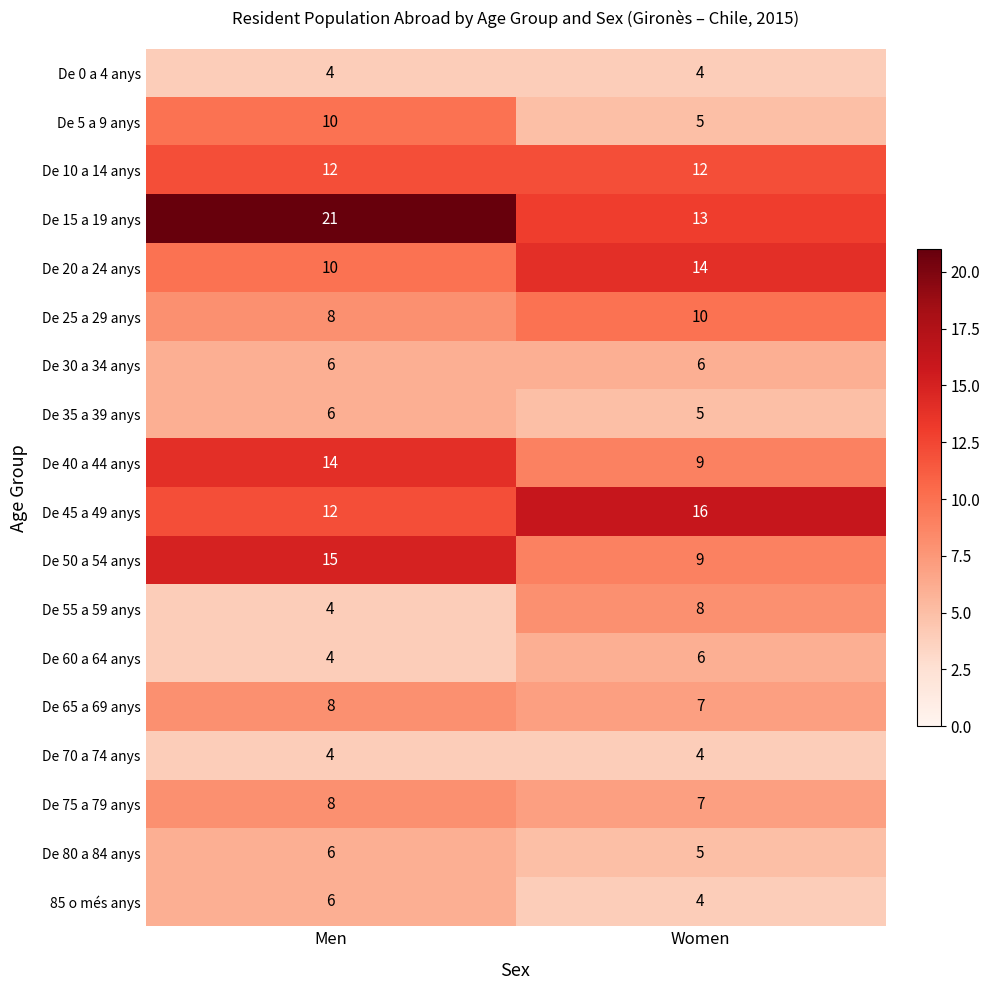

At how many categories does at least one series exceed 8?

2